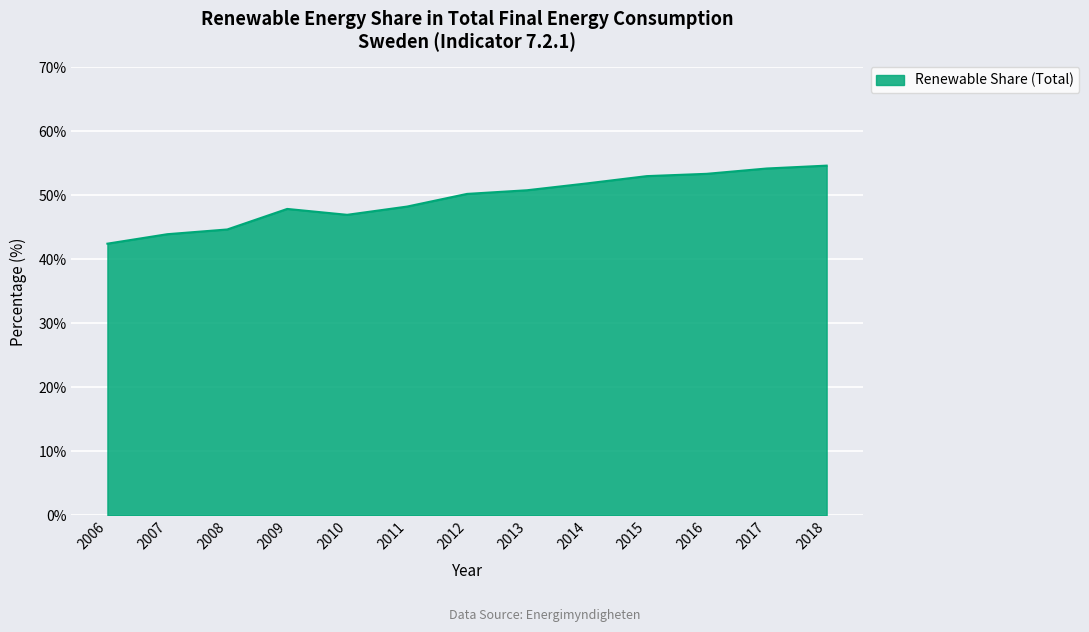

The chart shows a value of 75.9 at 2014. True or false?

False